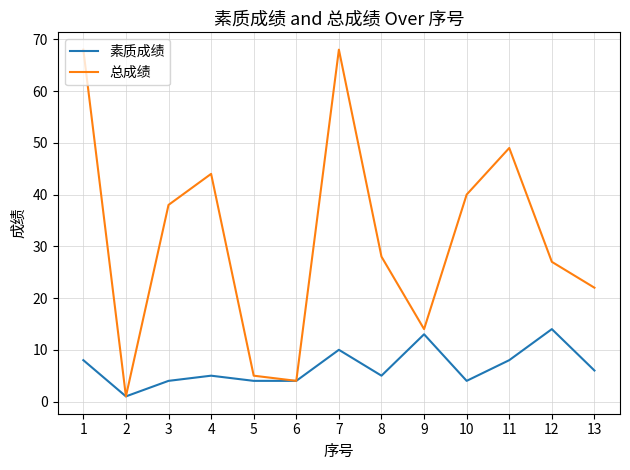

Which category has the lowest value across all series?

2